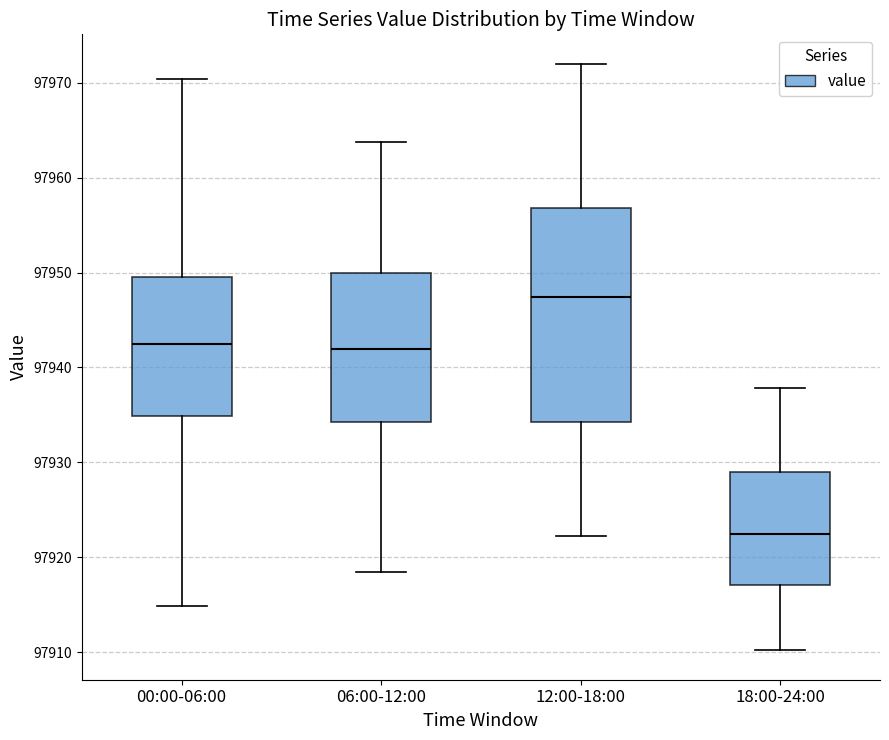

Where does the lower whisker of the box for 06:00-12:00 end on the y-axis? The values are not printed on the chart, so give them approximately, as read against the axis.

97919